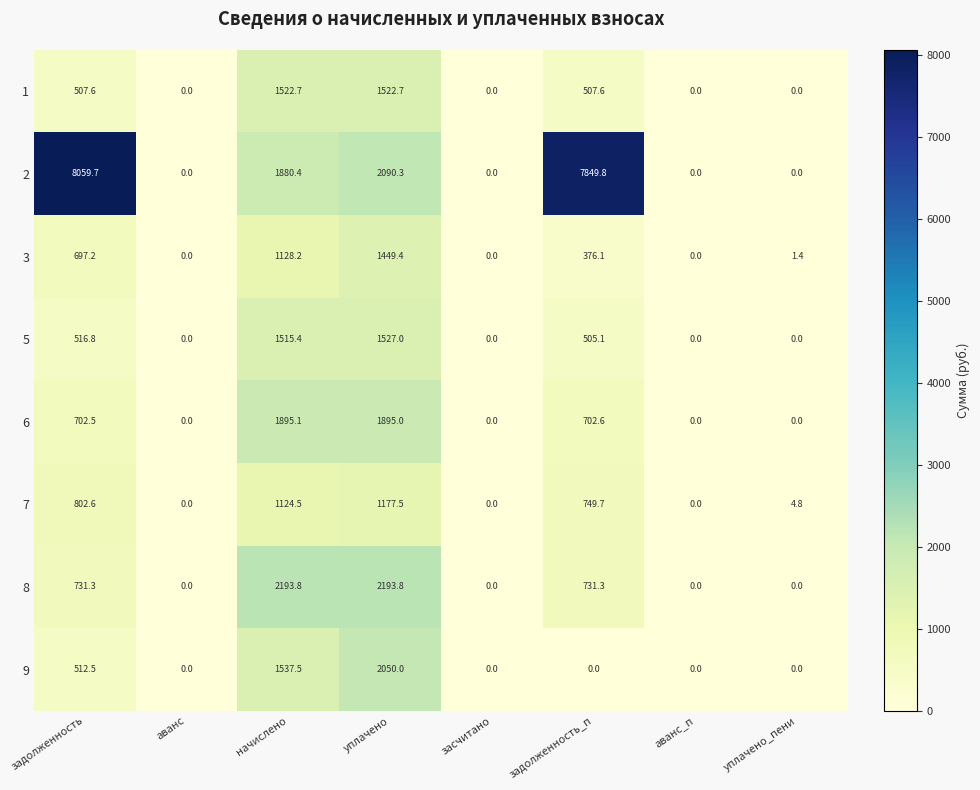

Which series has the largest total across all categories?

2